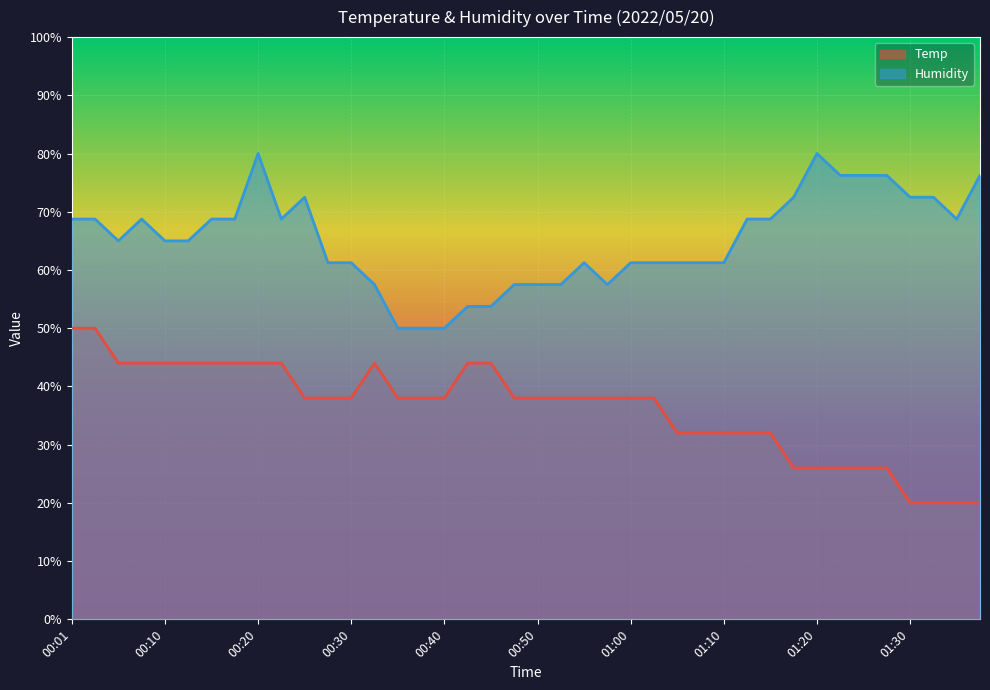

Which series has the largest total across all categories?

Humidity